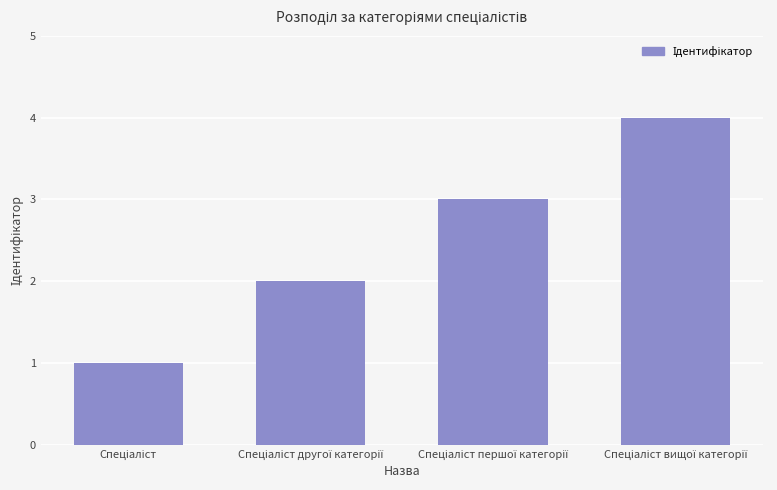

What is the difference between the maximum and minimum values?

3